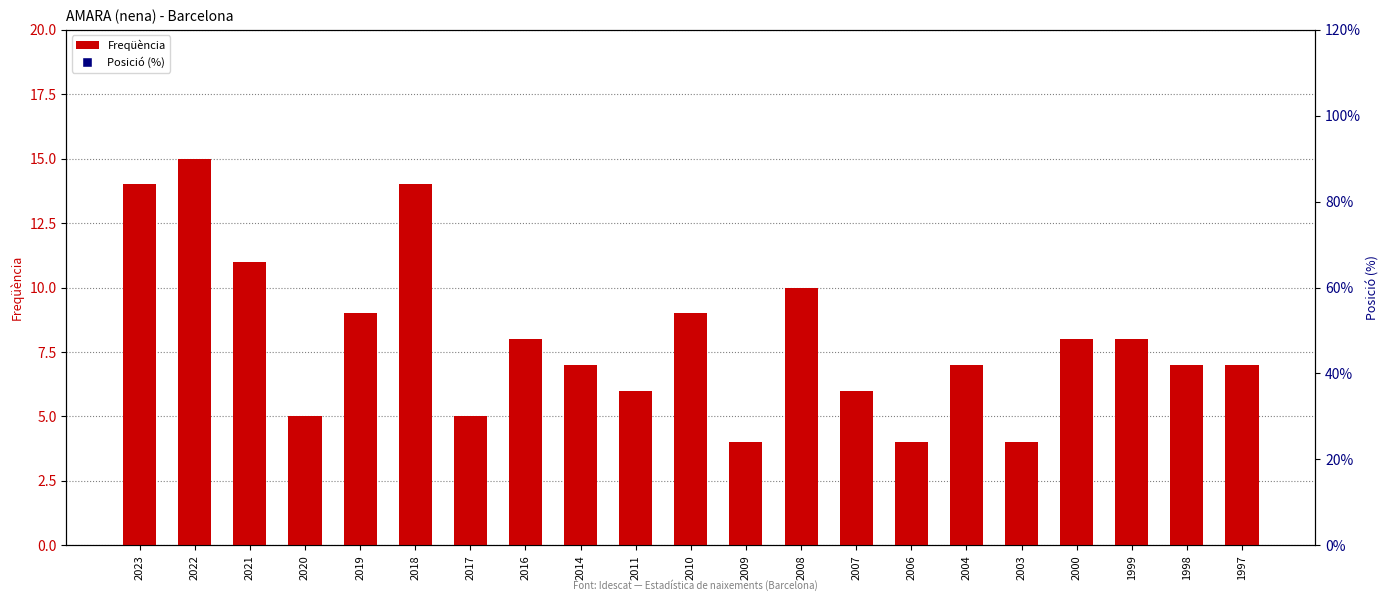

What are all the series names shown in the legend?

Freqüència, Posició (%)